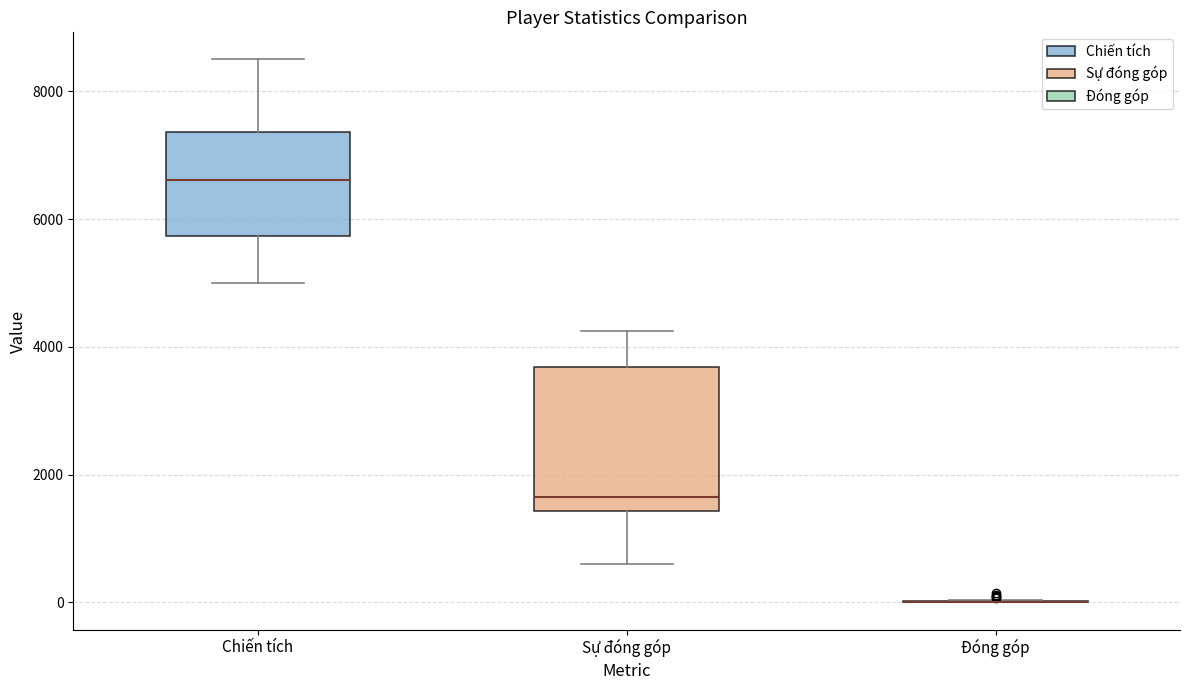

Reading left to right, transcribe this box plot: for each box, give where its median line is, the range the box spans, and where its two whiskers end, as read against the y-axis. The values are not printed on the chart, so give them approximately, as read against the axis.

Chiến tích: median 6600, box 5800 to 7400, whiskers 5000 to 8600
Sự đóng góp: median 1600, box 1400 to 3600, whiskers 600 to 4200
Đóng góp: box collapsed to a line at 0, whiskers 0 to 0